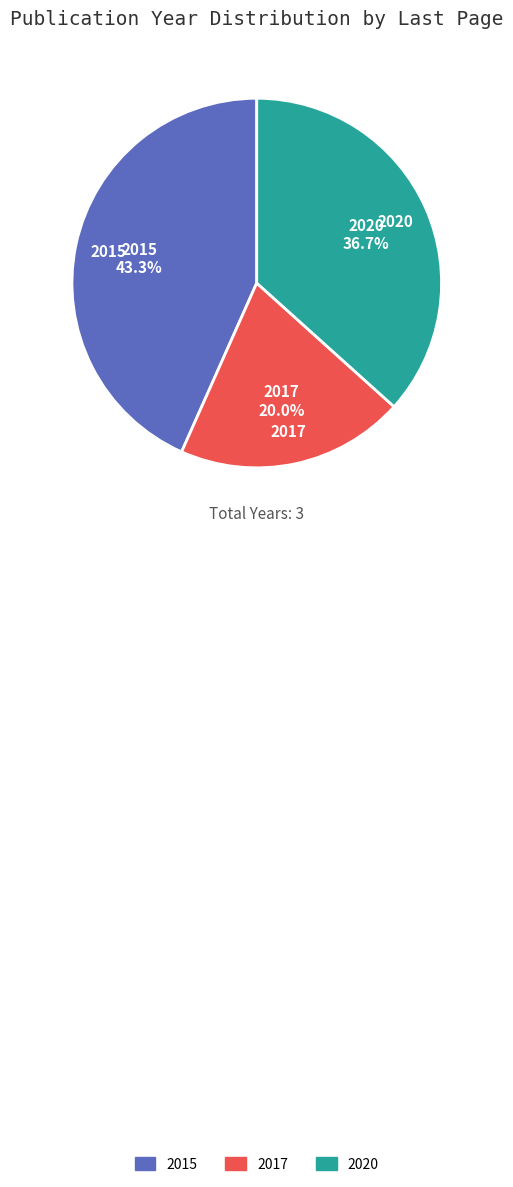

Which slice is the smallest?

2017